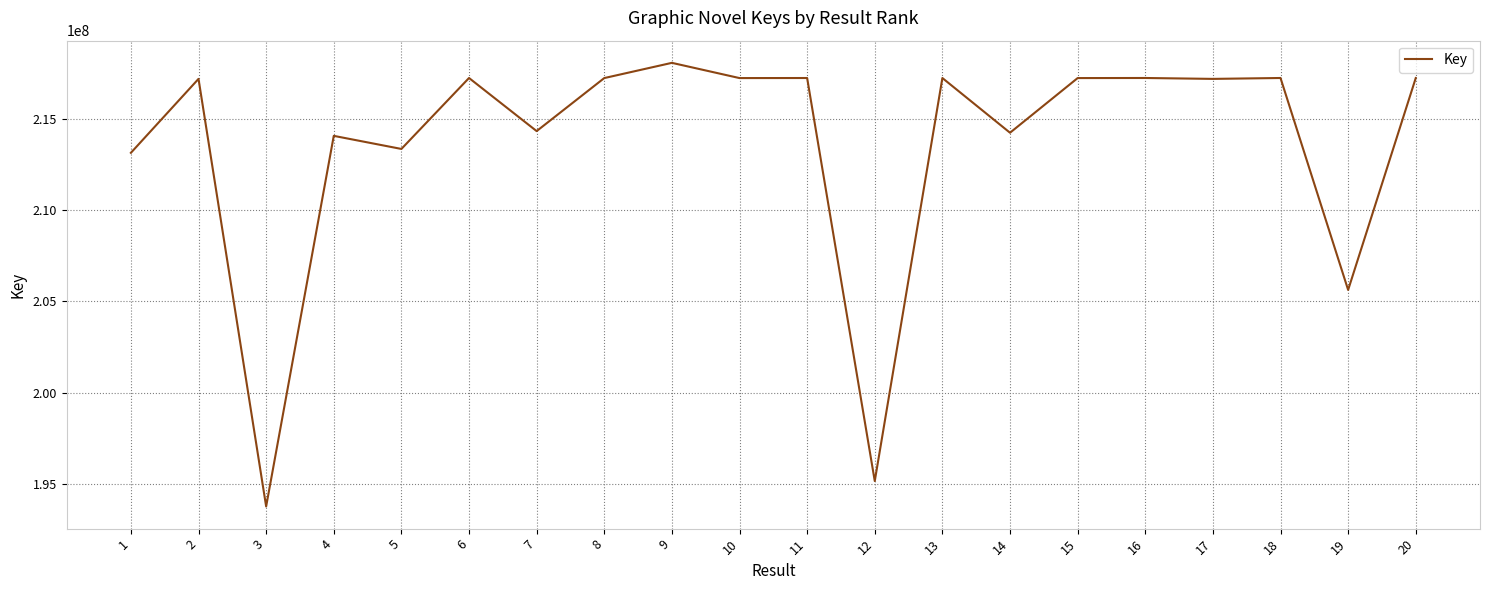

Where is the first local minimum?

3